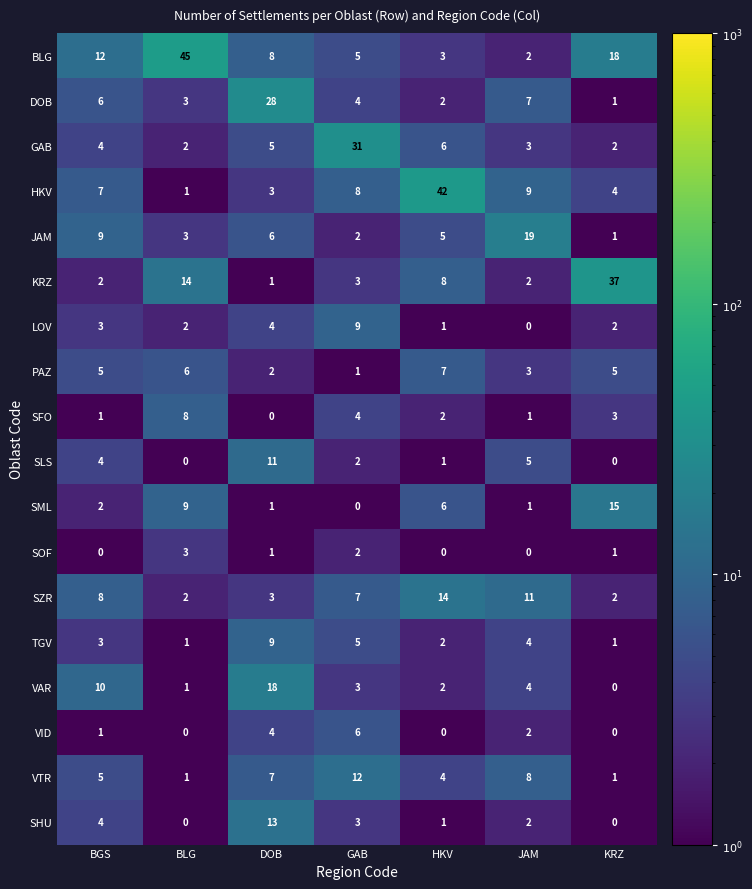

How many data points does each series have?

7